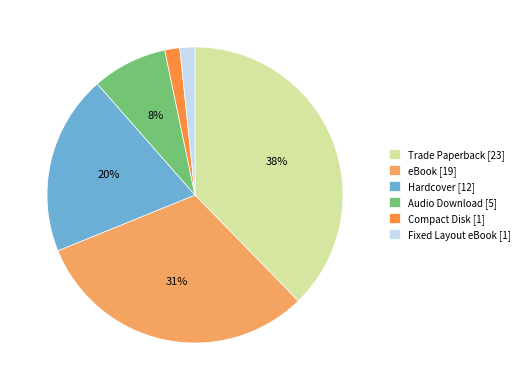

Does Trade Paperback represent more than half of the total?

No